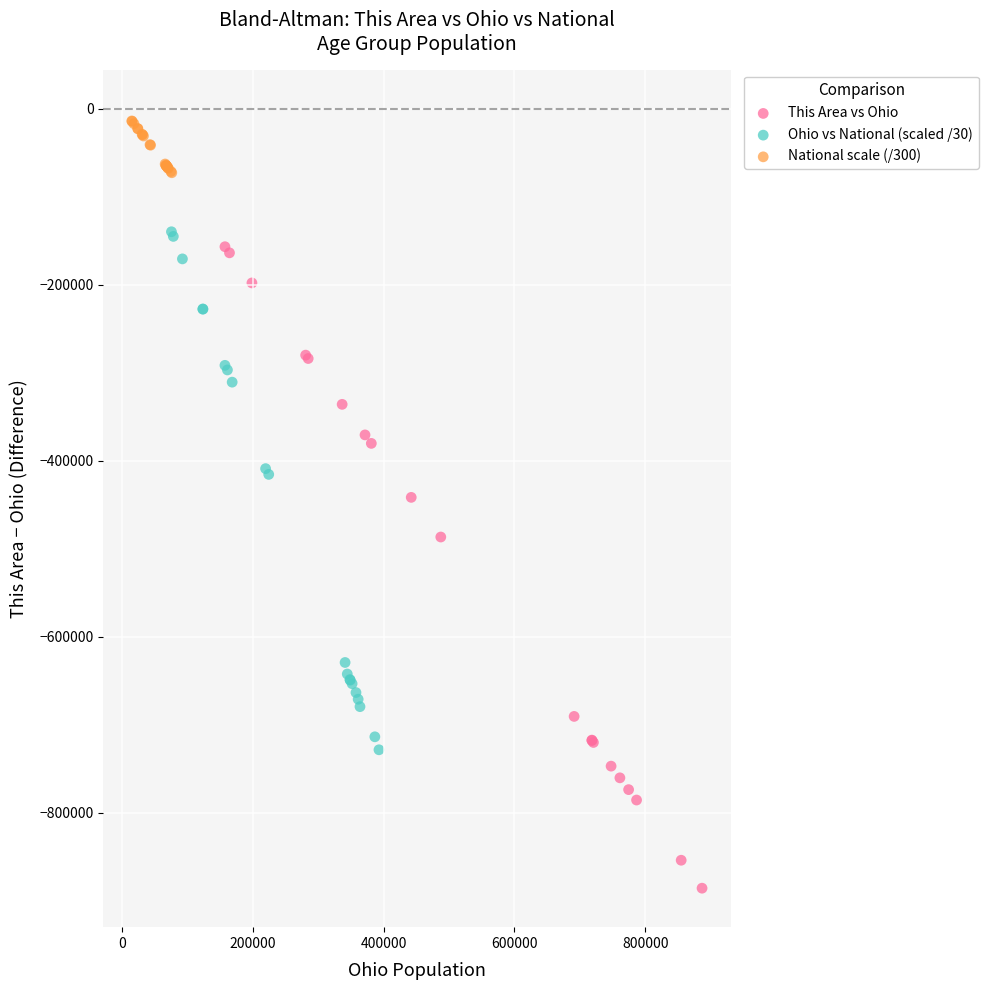

What are all the series names shown in the legend?

This Area vs Ohio, Ohio vs National (scaled /30), National scale (/300)